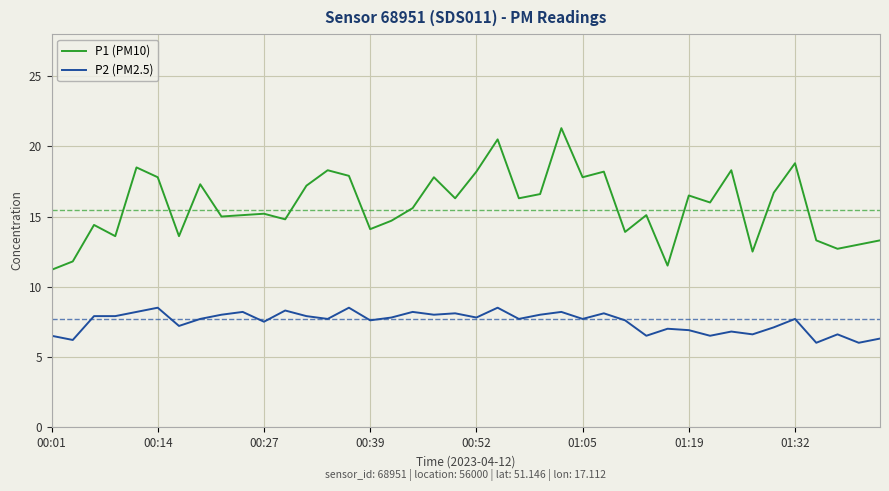

At how many categories does at least one series exceed 17?

14